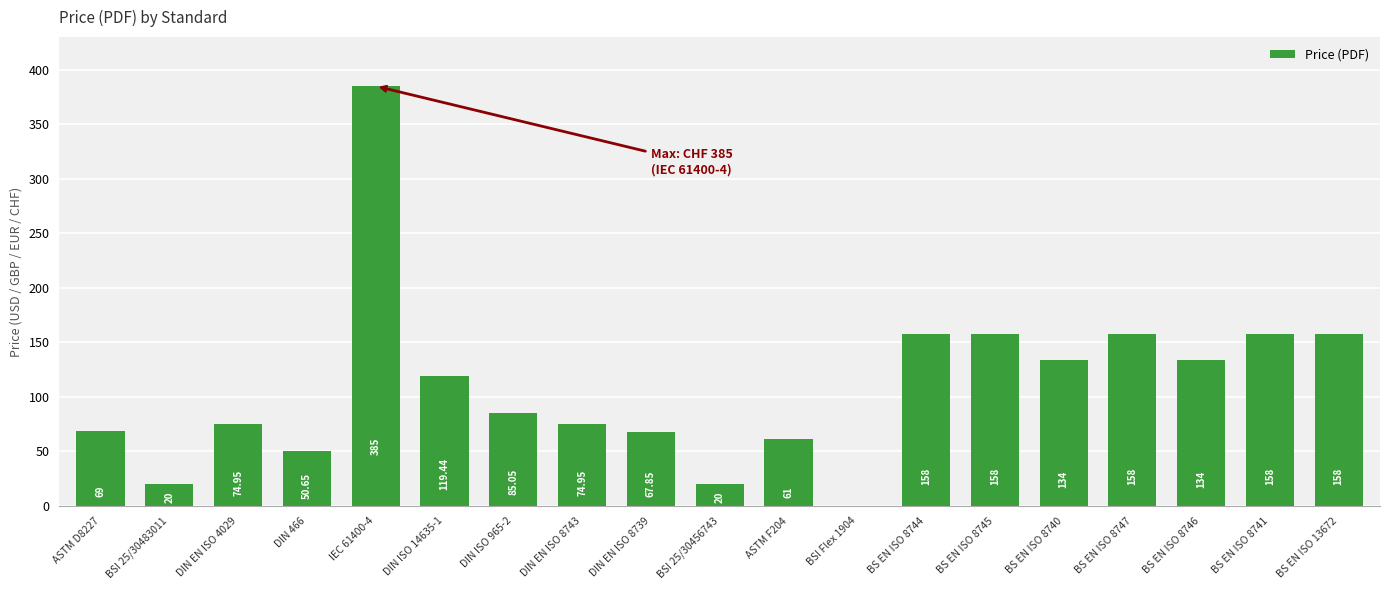

Approximately how many times larger is the value at BS EN ISO 13672 compared to BS EN ISO 8744?

1.0